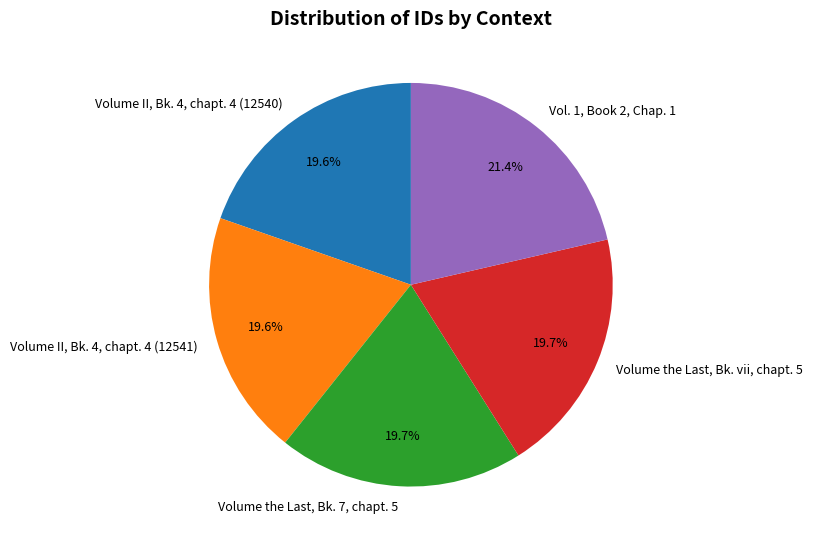

What percentage is NOT represented by Vol. 1, Book 2, Chap. 1?

78.6%